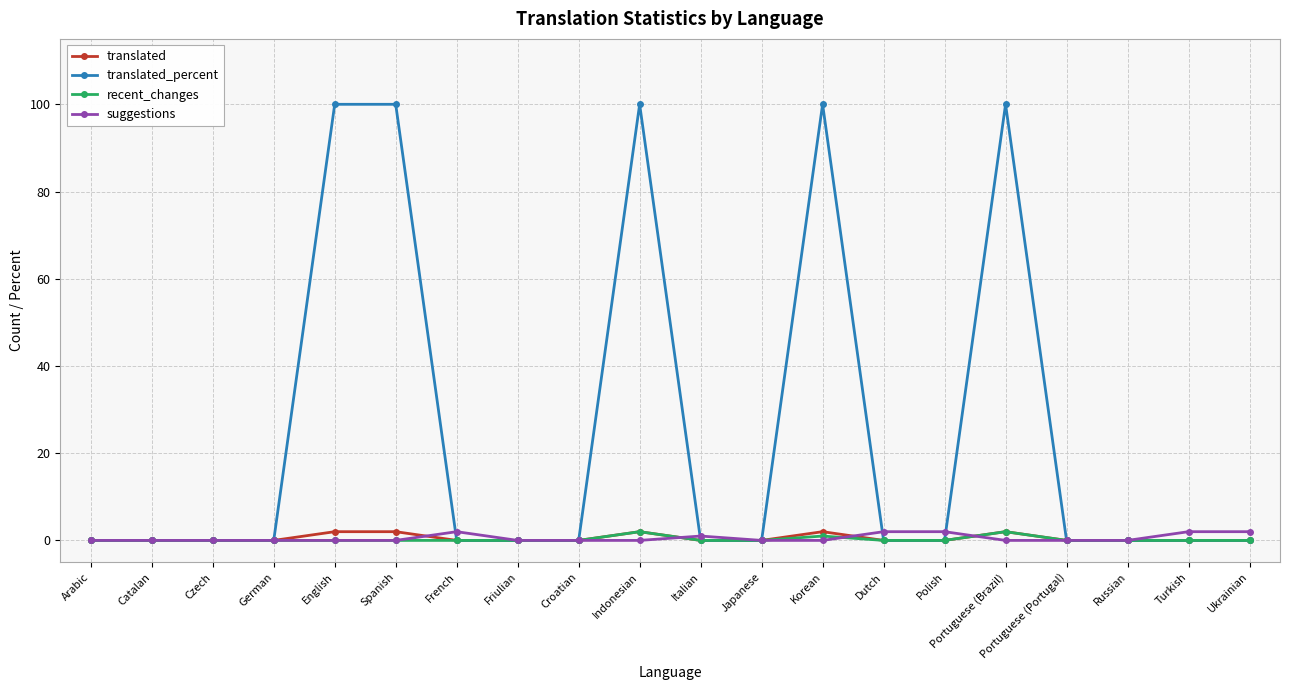

Which series has the largest total across all categories?

translated_percent